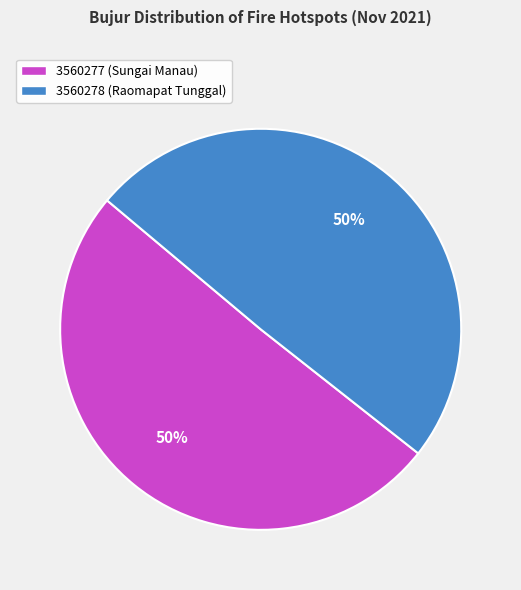

To the nearest percent, what is the combined percentage of 3560278 (Raomapat Tunggal) and 3560277 (Sungai Manau)?

100%